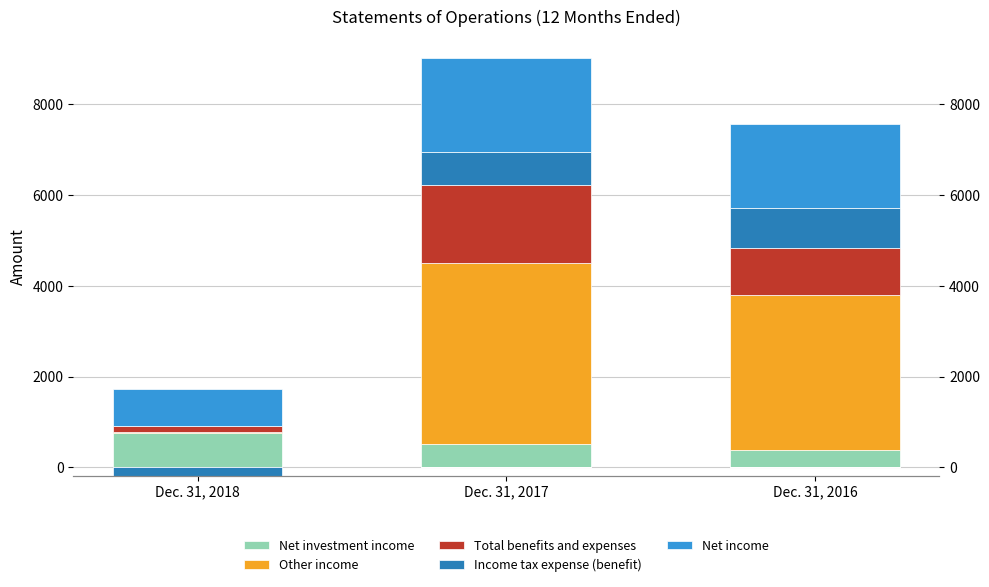

What is the value of the Total benefits and expenses bar at the 3rd from the left?

1048